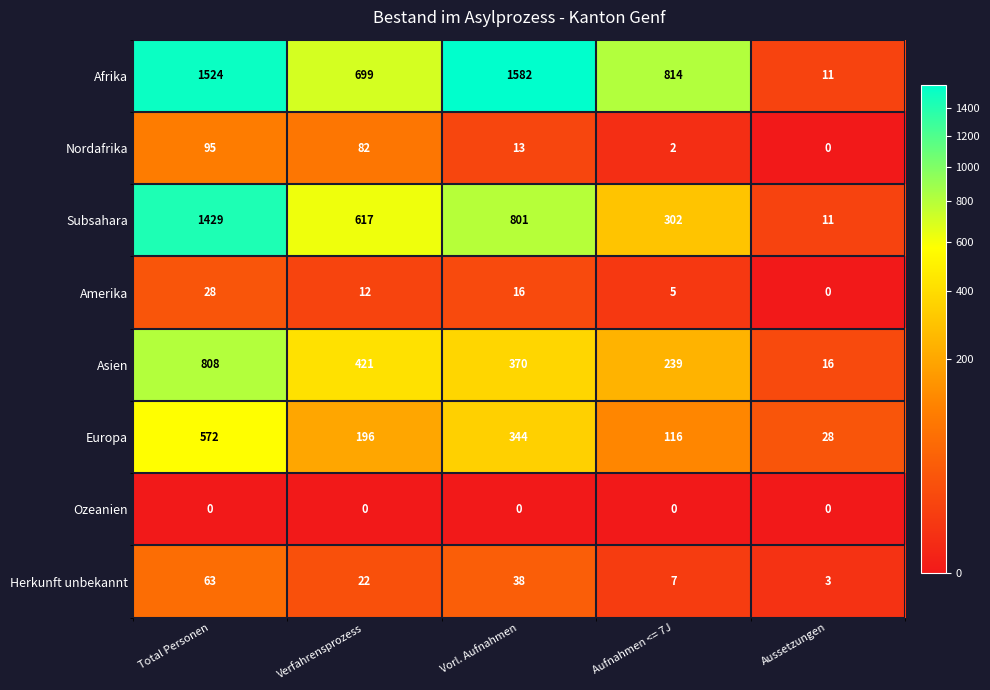

Between Verfahrensprozess and Aussetzungen, which series saw the biggest shift?

Afrika